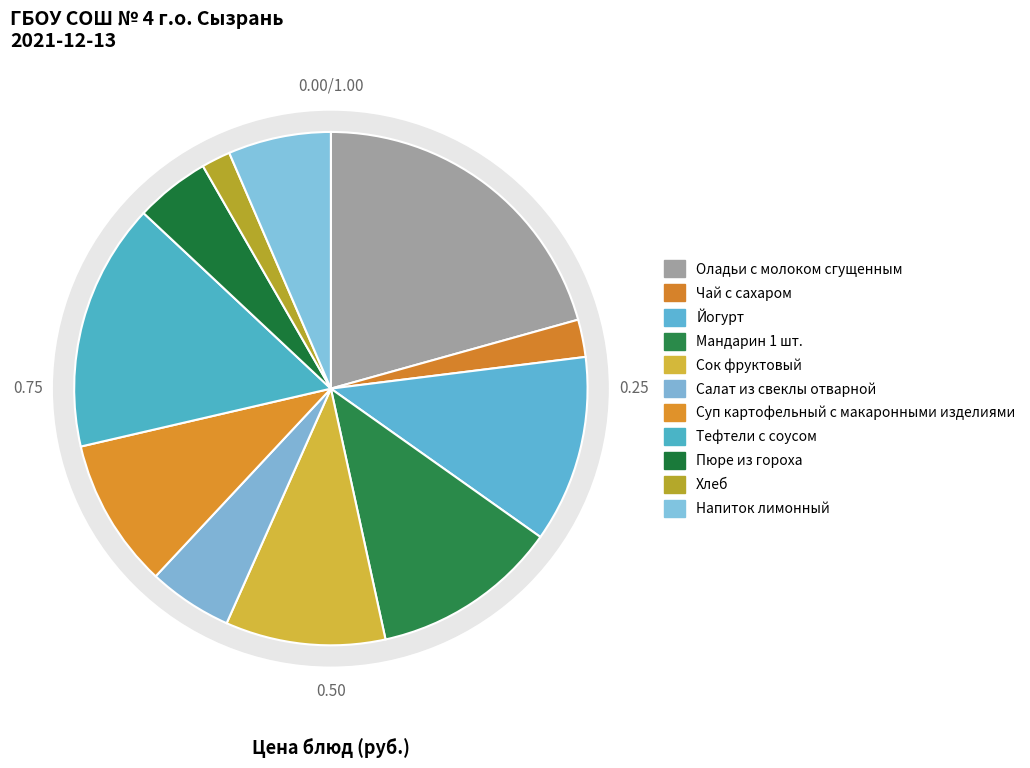

What is the ratio of the value at Оладьи с молоком сгущенным to the value at Пюре из гороха?

4.4